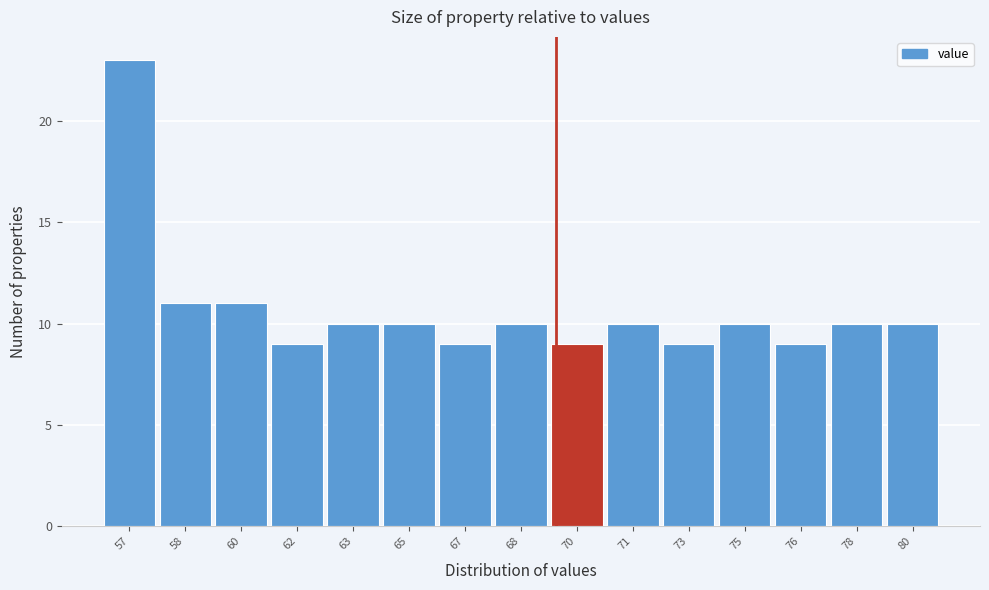

Reading left to right, list all the values displayed in this chart.

23	11	11	9	10	10	9	10	9	10	9	10	9	10	10